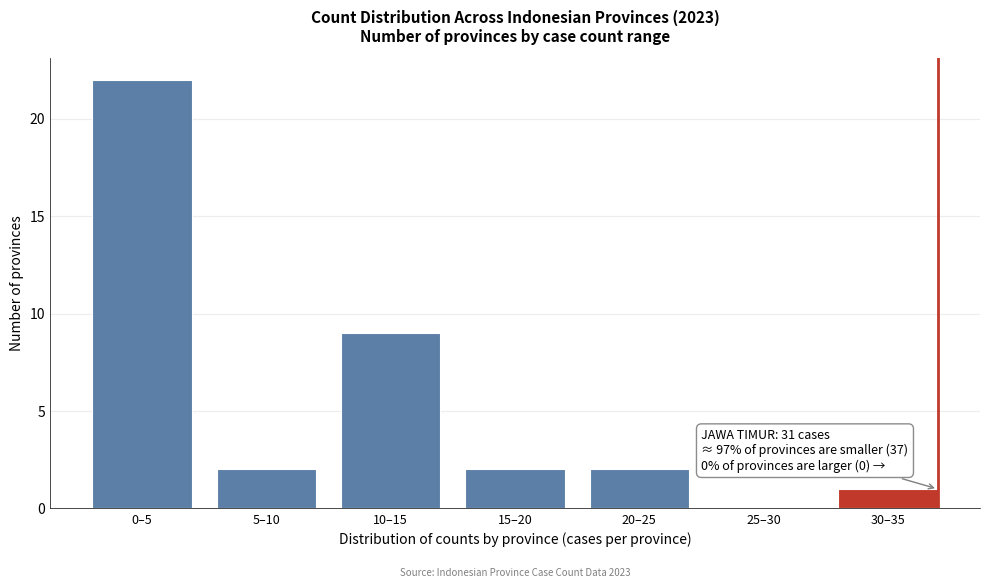

Reading left to right, extract all data points from this chart.

0–5=22	5–10=2	10–15=9	15–20=2	20–25=2	25–30=0	30–35=1